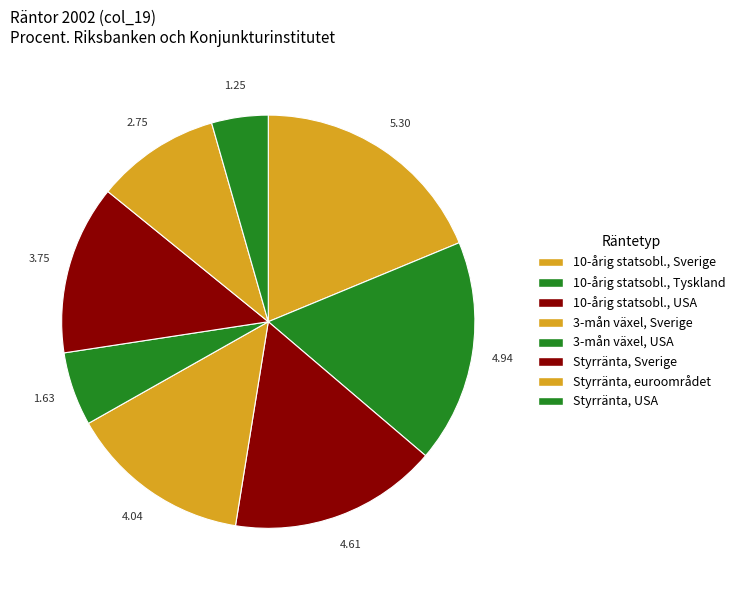

How many segments does this pie chart have?

8